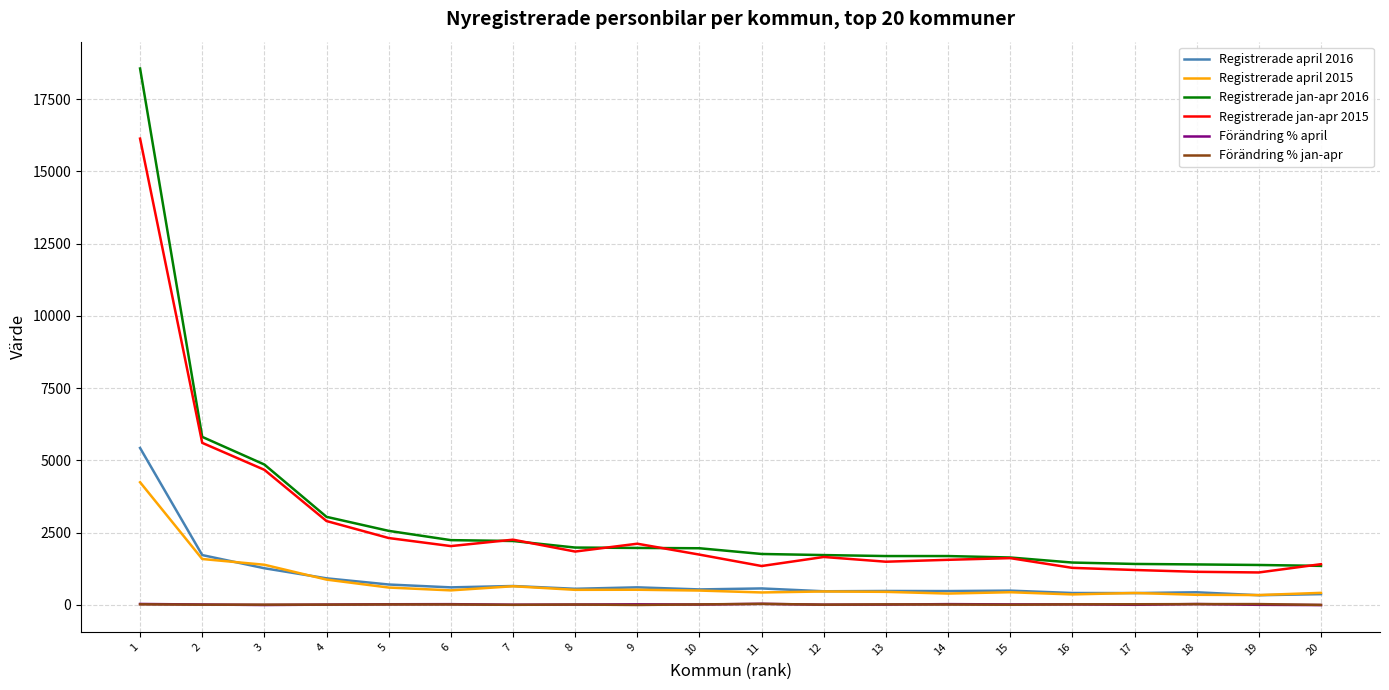

Which series has the largest range (max minus min)?

Registrerade jan-apr 2016